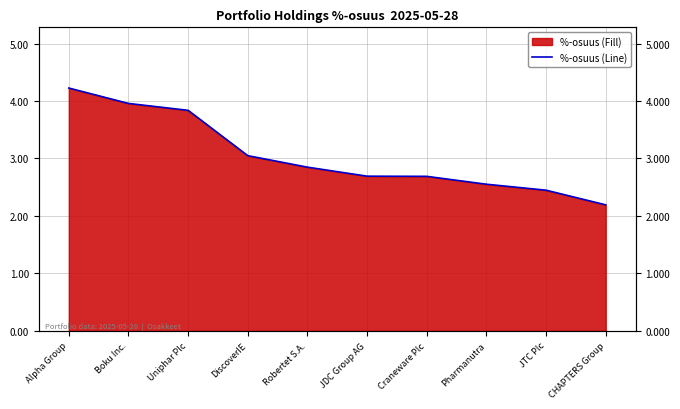

List the labels in order of value, largest first.

Alpha Group, Boku Inc., Uniphar Plc, DiscoverIE, Robertet S.A., JDC Group AG, Craneware Plc, Pharmanutra, JTC Plc, CHAPTERS Group